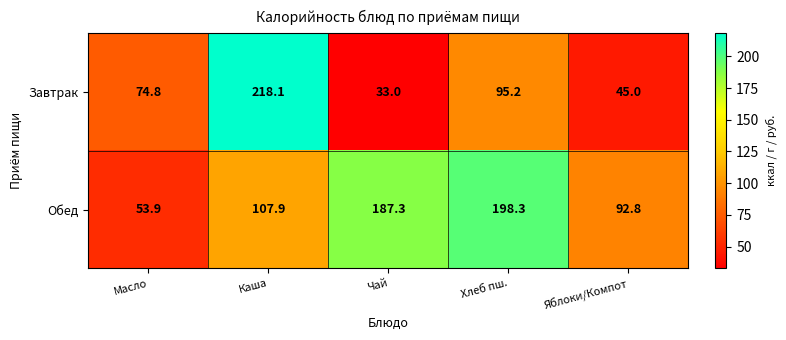

What is the average value of the Обед series?

128.0